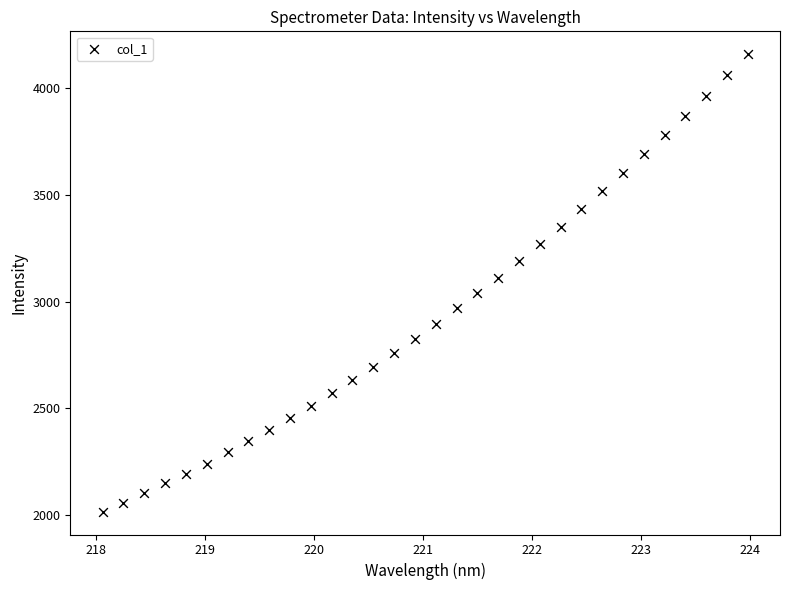

What is the range of X values (max minus min)?

5.9